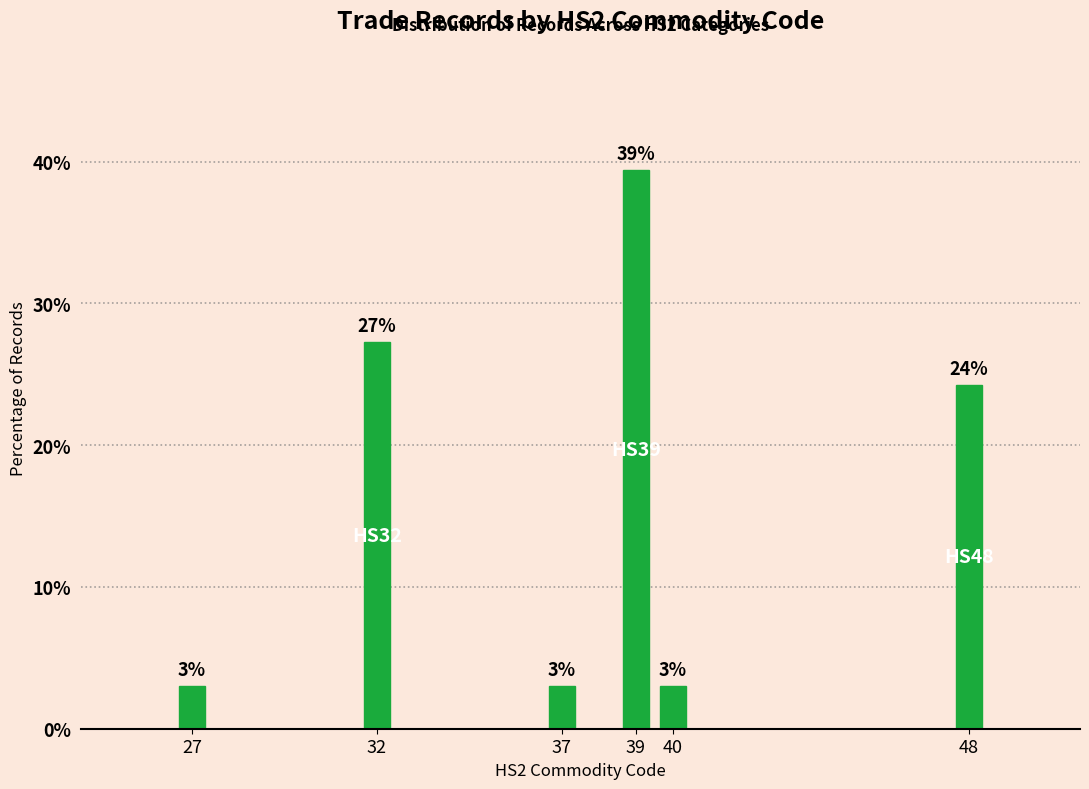

What is the minimum value shown in the chart?

3.0